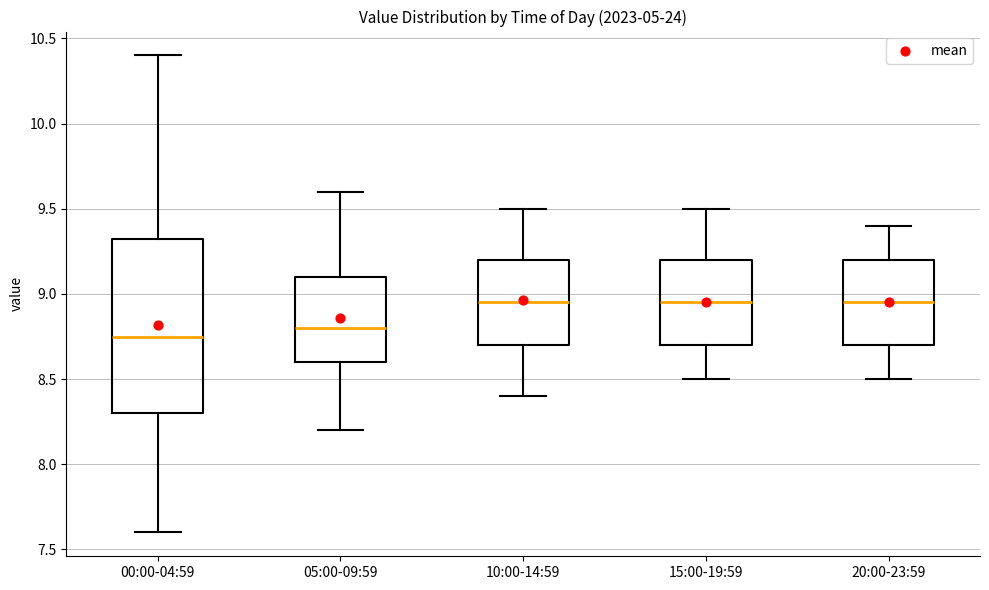

Where does the lower whisker of the box for 00:00-04:59 end on the y-axis? The values are not printed on the chart, so give them approximately, as read against the axis.

7.60